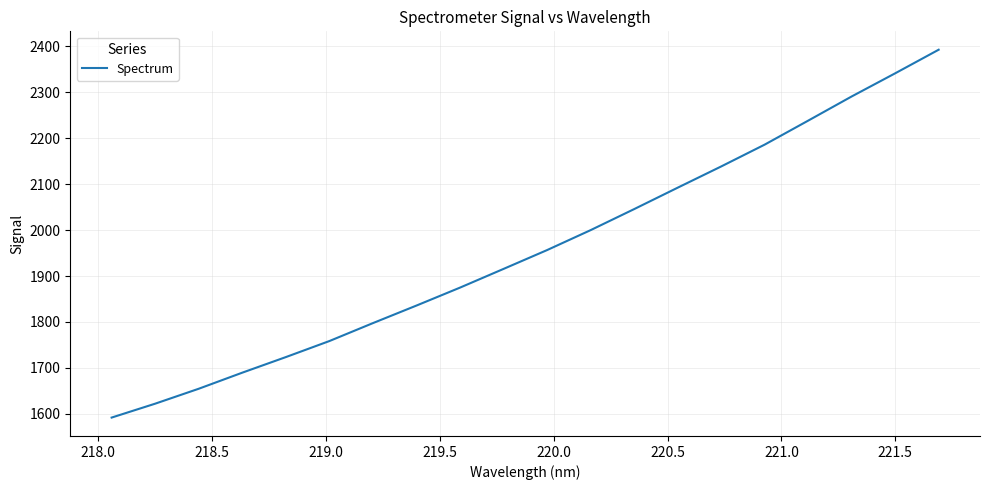

What is the smallest value displayed?

1591.7